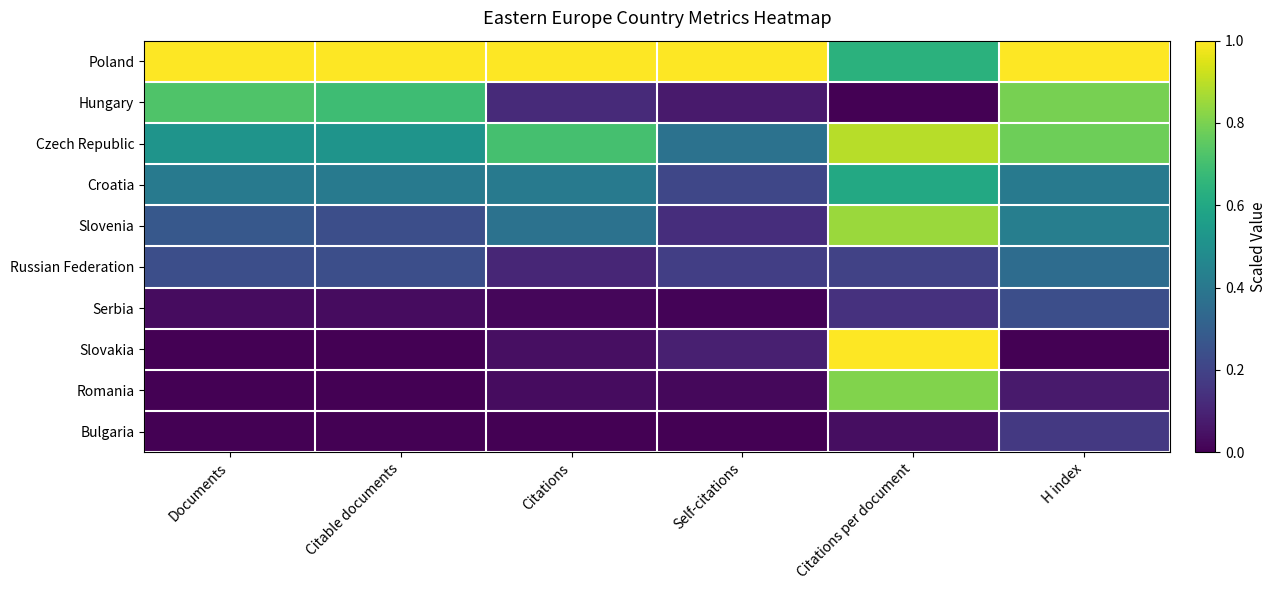

Reading right to left, extract all data points from this chart.

Poland: H index=1.0	Citations per document=0.6	Self-citations=1.0	Citations=1.0	Citable documents=1.0	Documents=1.0
Hungary: H index=0.8	Citations per document=0.0	Self-citations=0.1	Citations=0.1	Citable documents=0.7	Documents=0.7
Czech Republic: H index=0.8	Citations per document=0.9	Self-citations=0.4	Citations=0.7	Citable documents=0.5	Documents=0.5
Croatia: H index=0.4	Citations per document=0.6	Self-citations=0.2	Citations=0.4	Citable documents=0.4	Documents=0.4
Slovenia: H index=0.4	Citations per document=0.9	Self-citations=0.1	Citations=0.4	Citable documents=0.2	Documents=0.3
Russian Federation: H index=0.4	Citations per document=0.2	Self-citations=0.2	Citations=0.1	Citable documents=0.2	Documents=0.2
Serbia: H index=0.2	Citations per document=0.1	Self-citations=0.0	Citations=0.0	Citable documents=0.0	Documents=0.0
Slovakia: H index=0.0	Citations per document=1.0	Self-citations=0.1	Citations=0.0	Citable documents=0.0	Documents=0.0
Romania: H index=0.1	Citations per document=0.8	Self-citations=0.0	Citations=0.0	Citable documents=0.0	Documents=0.0
Bulgaria: H index=0.2	Citations per document=0.0	Self-citations=0.0	Citations=0.0	Citable documents=0.0	Documents=0.0